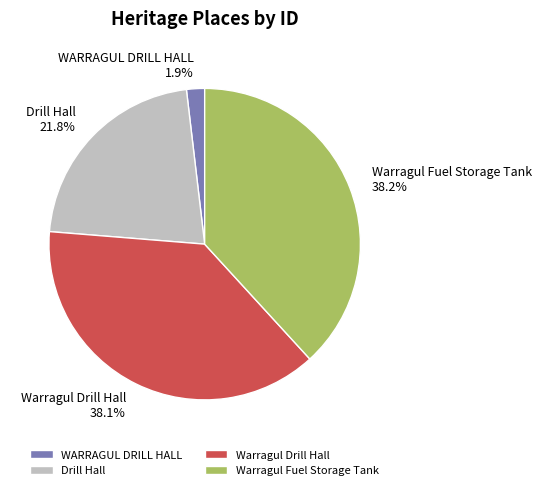

Is there any slice that represents more than half of the pie?

No